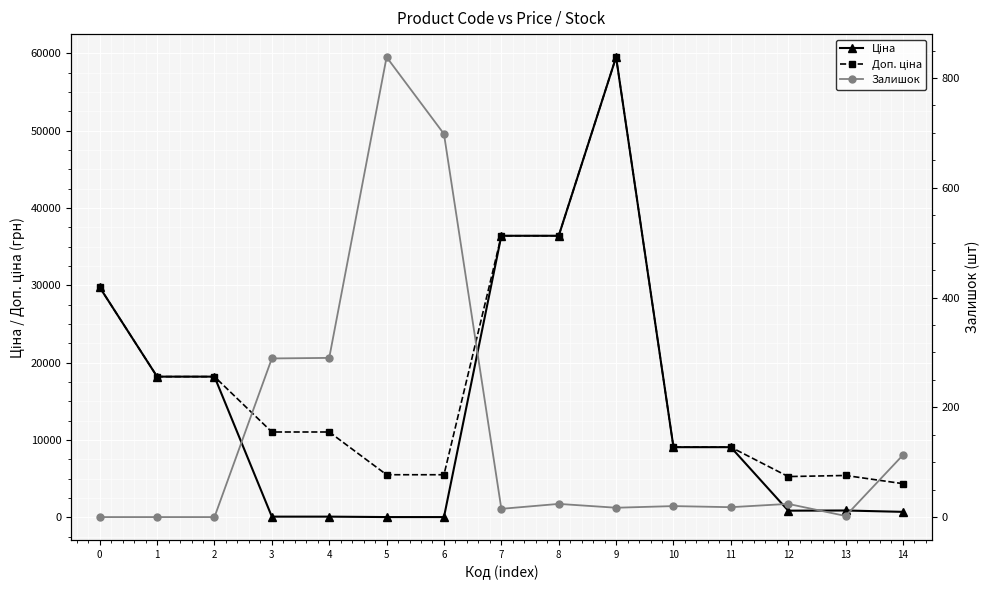

How many data points does each series have?

15